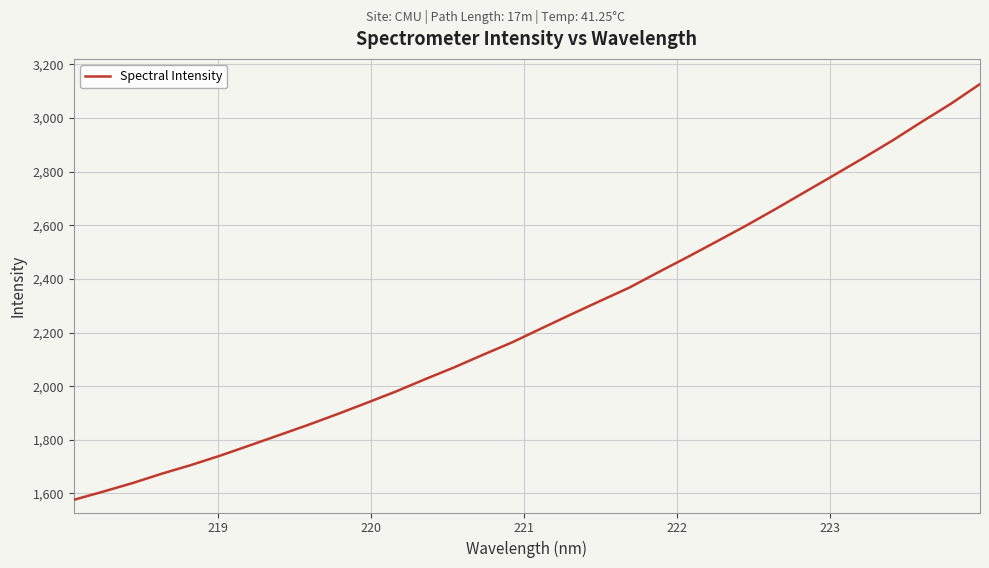

What is the difference between the maximum and minimum values?

1550.3